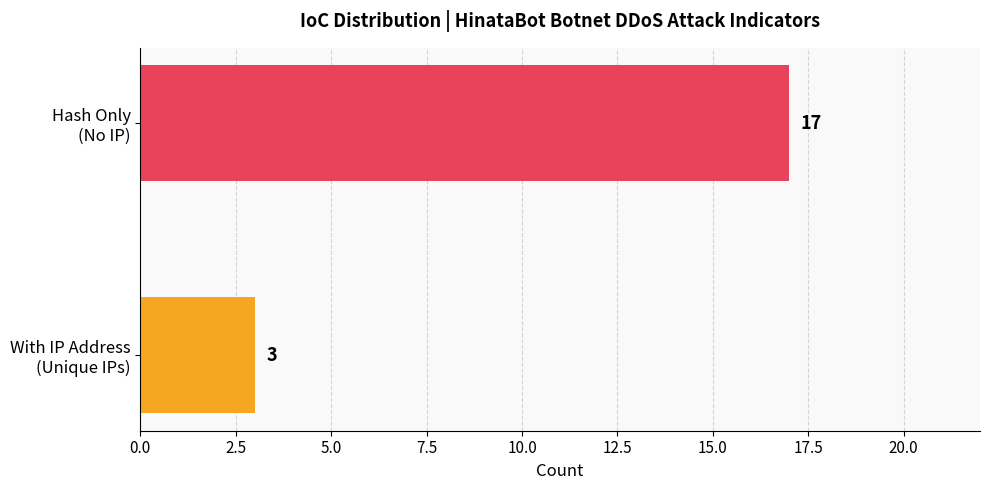

What is the minimum value shown in the chart?

3